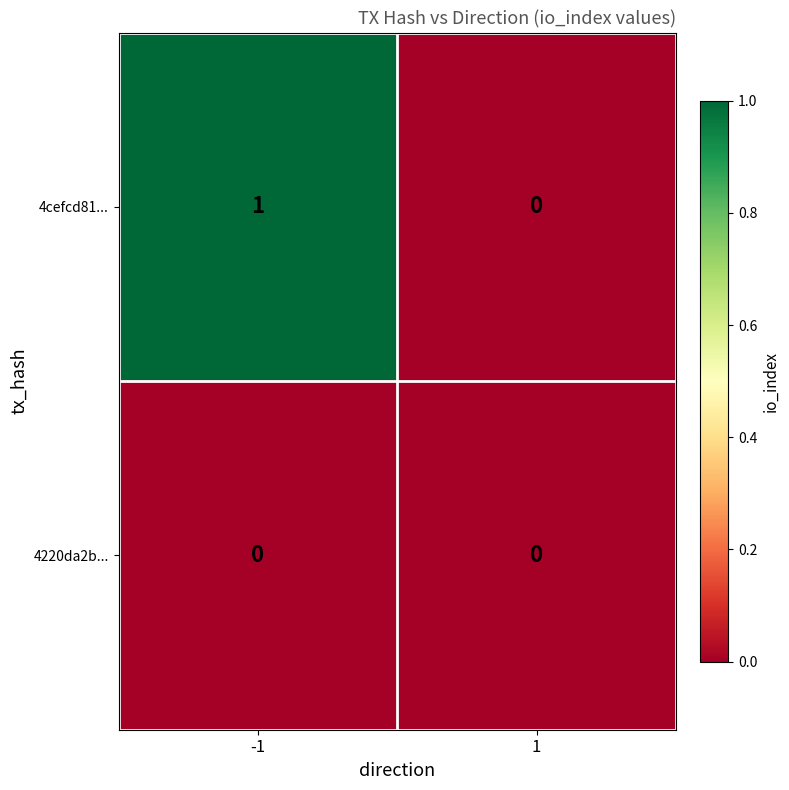

Between -1 and 1, which series saw the biggest shift?

4cefcd81...